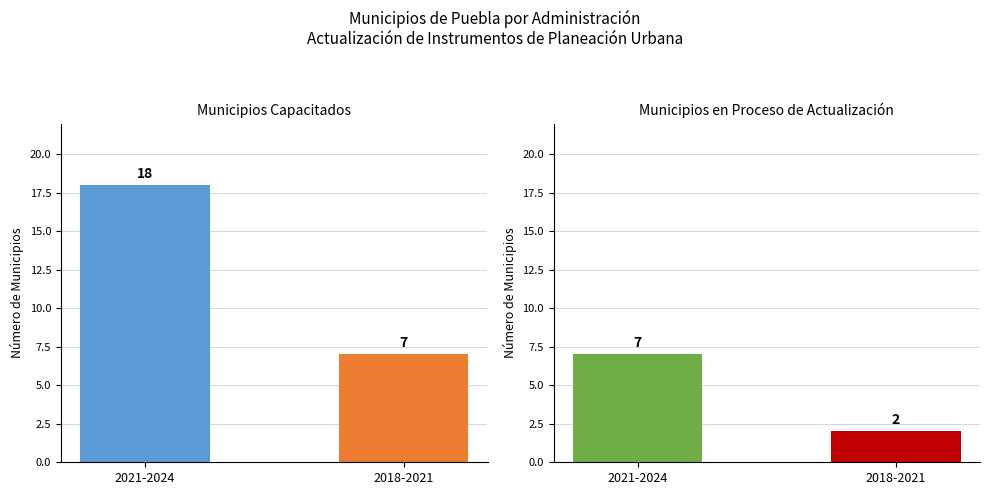

What is the sum of the En Proceso values at 2018-2021 and 2021-2024?

9